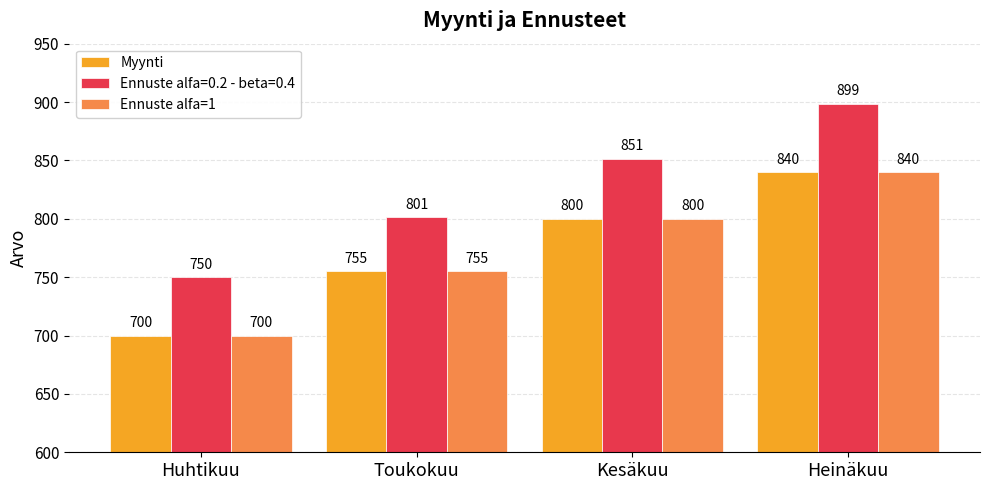

Is it true that Ennuste alfa=1 equals 1329 at Toukokuu?

False